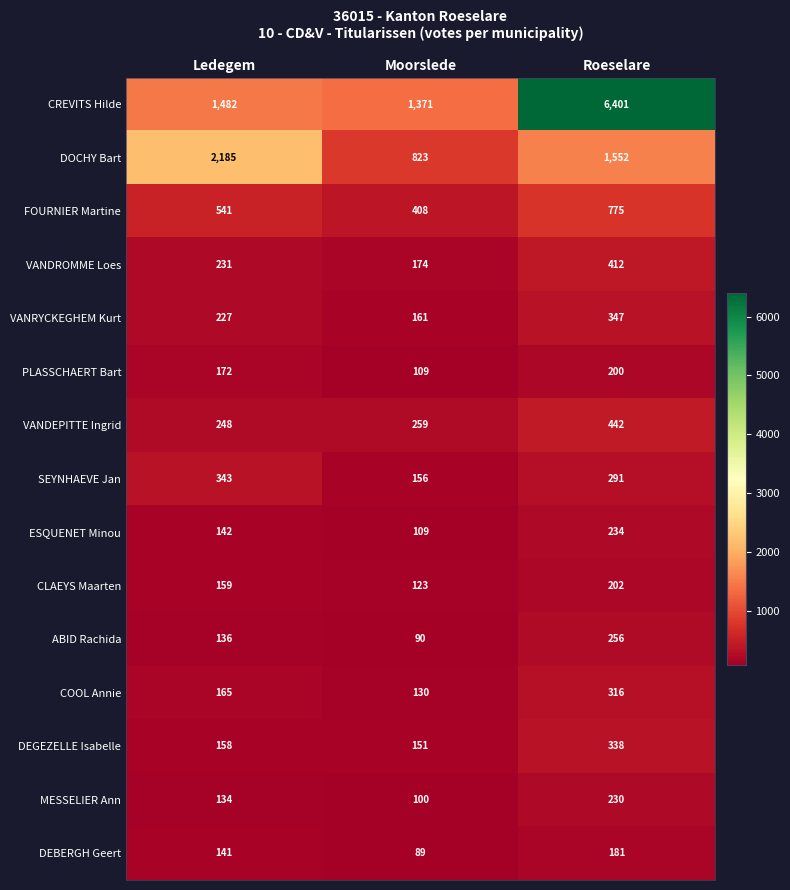

Rank the series at Ledegem from lowest to highest value.

MESSELIER Ann, ABID Rachida, DEBERGH Geert, ESQUENET Minou, DEGEZELLE Isabelle, CLAEYS Maarten, COOL Annie, PLASSCHAERT Bart, VANRYCKEGHEM Kurt, VANDROMME Loes, VANDEPITTE Ingrid, SEYNHAEVE Jan, FOURNIER Martine, CREVITS Hilde, DOCHY Bart